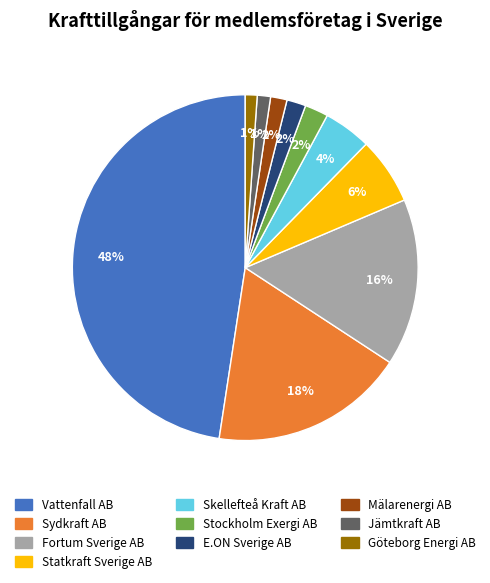

How many slices are in this pie chart?

10